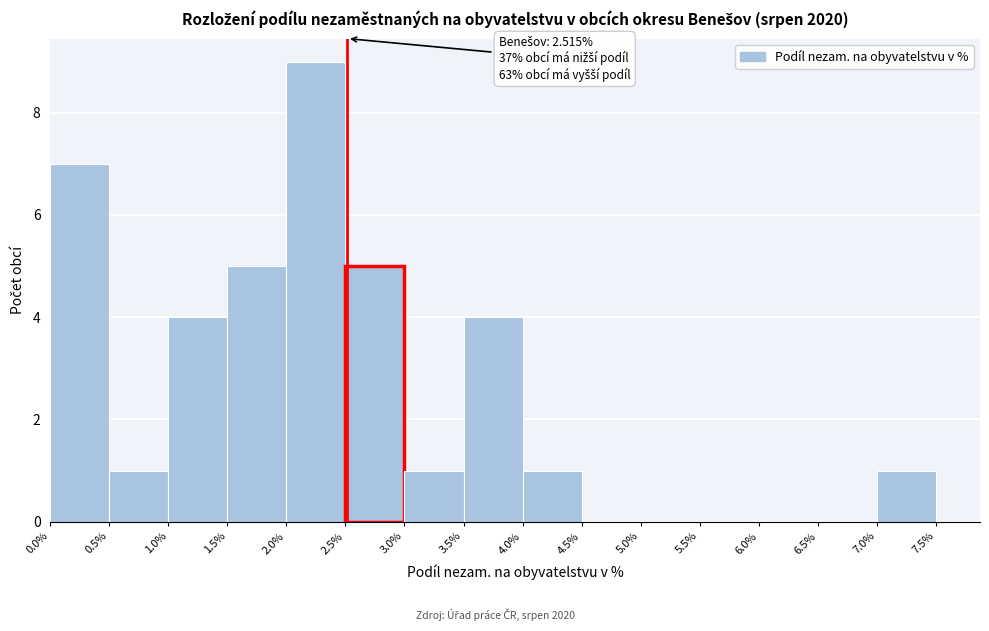

Which range on the x-axis has the tallest bar?

2.0% to 2.5%